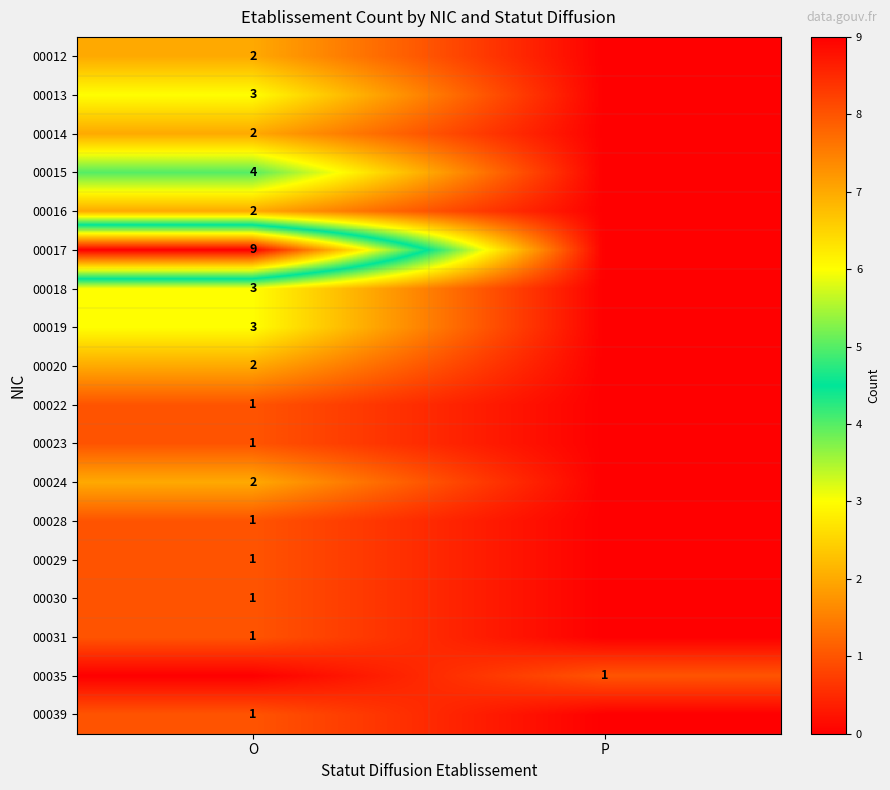

What is the difference between the highest and lowest values at O?

9